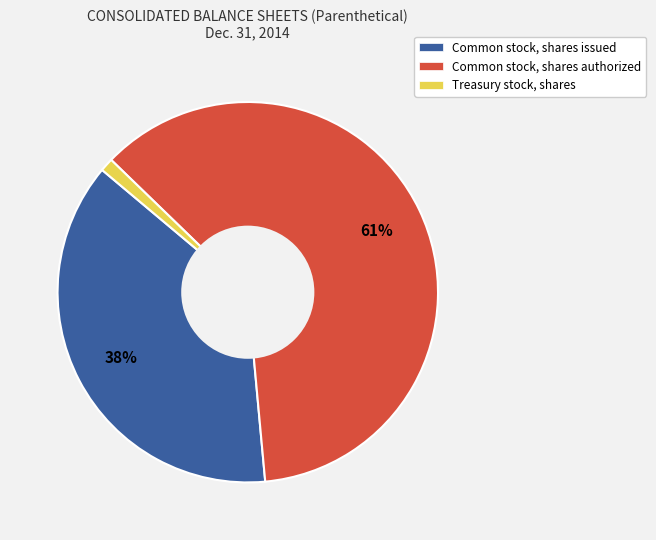

To the nearest percent, what portion does Common stock, shares authorized represent?

61%